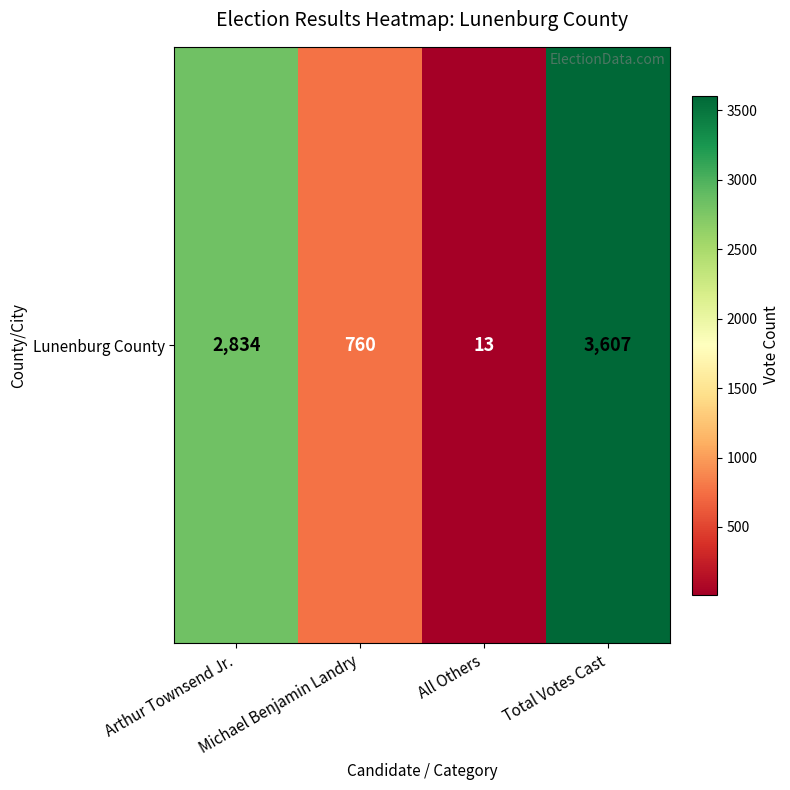

Which has a higher value, Total Votes Cast or All Others?

Total Votes Cast